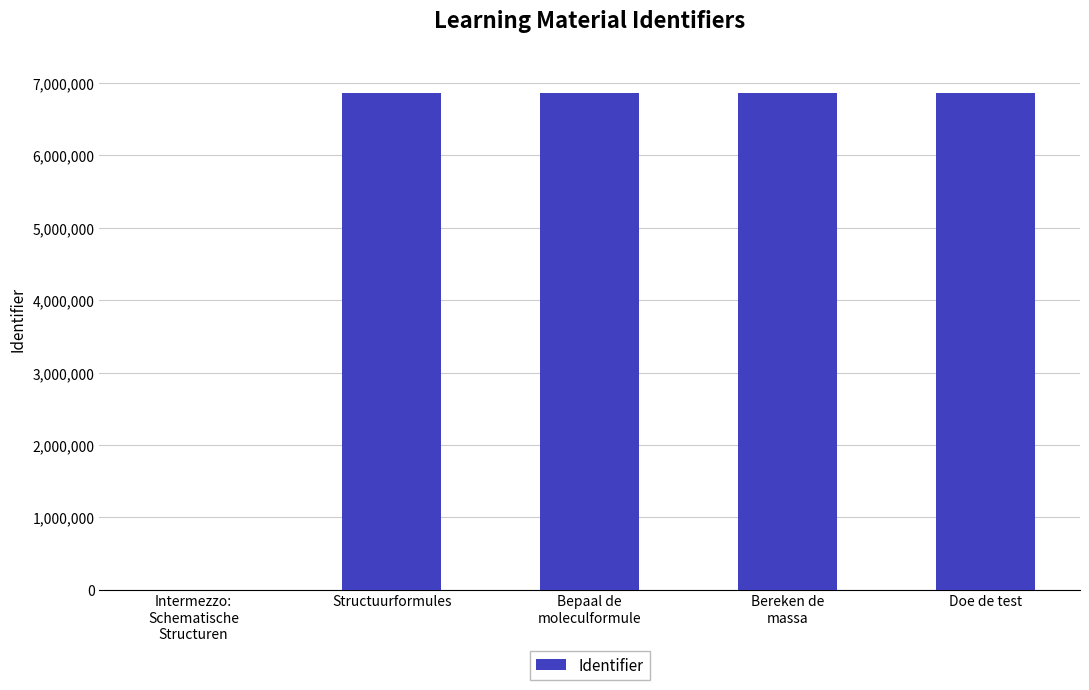

How many categories are shown in the chart?

5